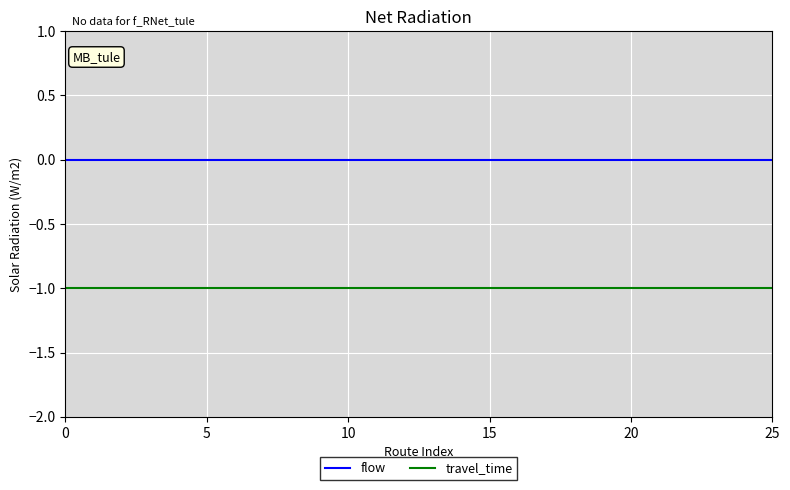

True or false: travel_time and flow cross at least once.

False